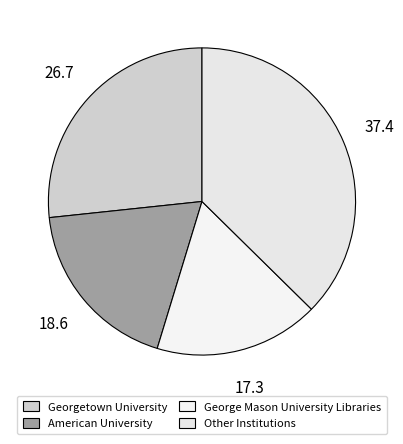

How many segments does this pie chart have?

4